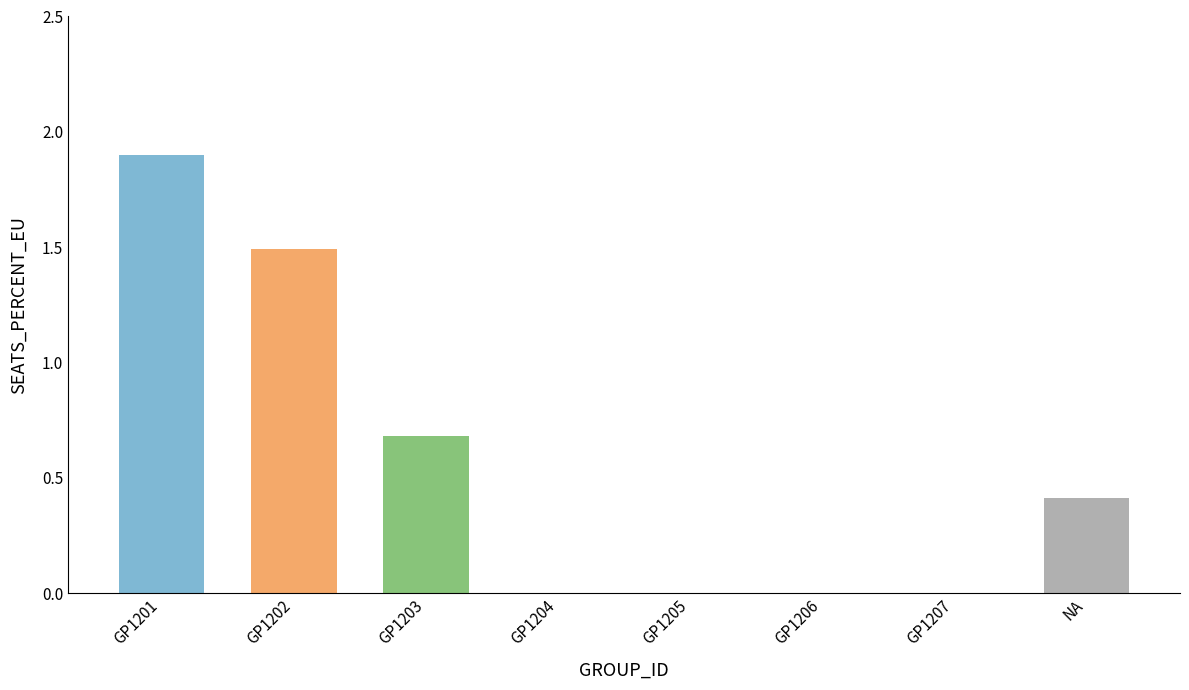

Reading left to right, transcribe all the data shown in this chart.

1.9	1.5	0.7	0.0	0.0	0.0	0.0	0.4